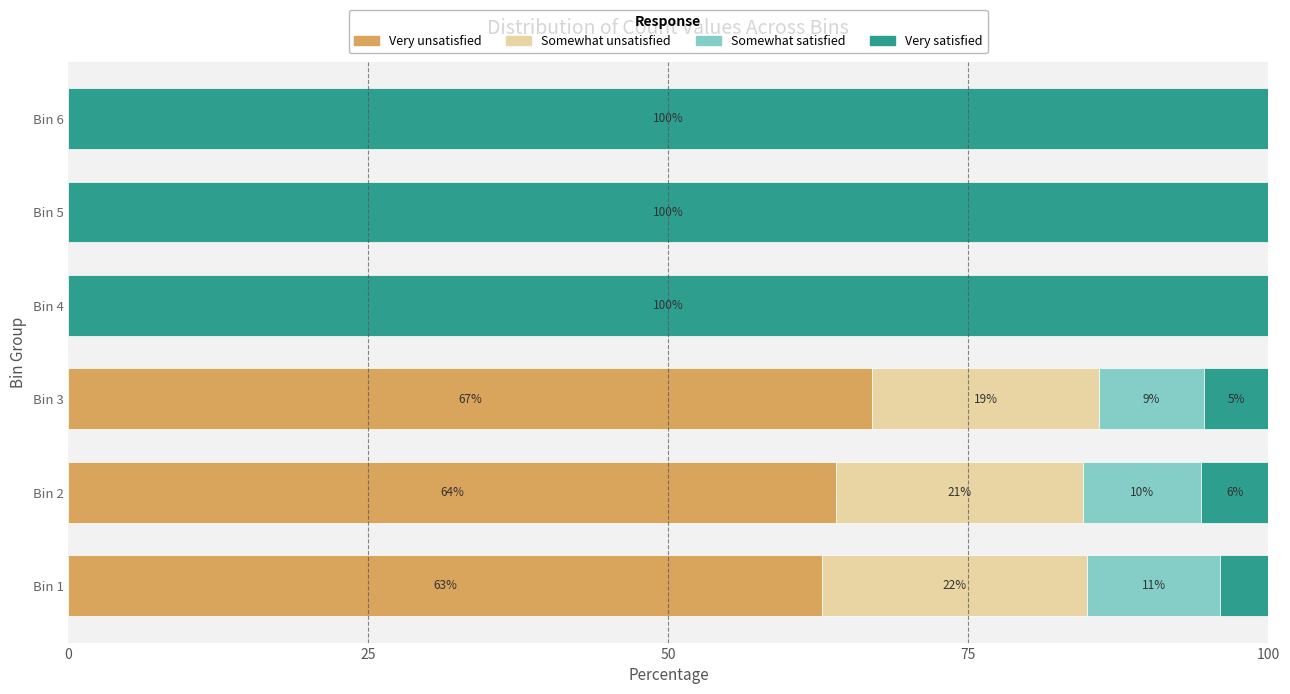

What are all the series names shown in the legend?

Very unsatisfied, Somewhat unsatisfied, Somewhat satisfied, Very satisfied